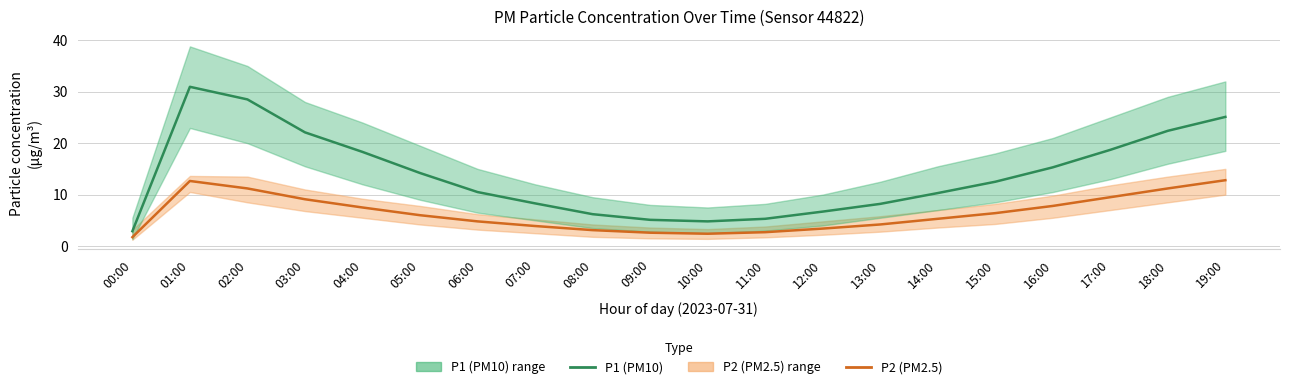

How many values in the P1 (PM10) series are below 12?

10